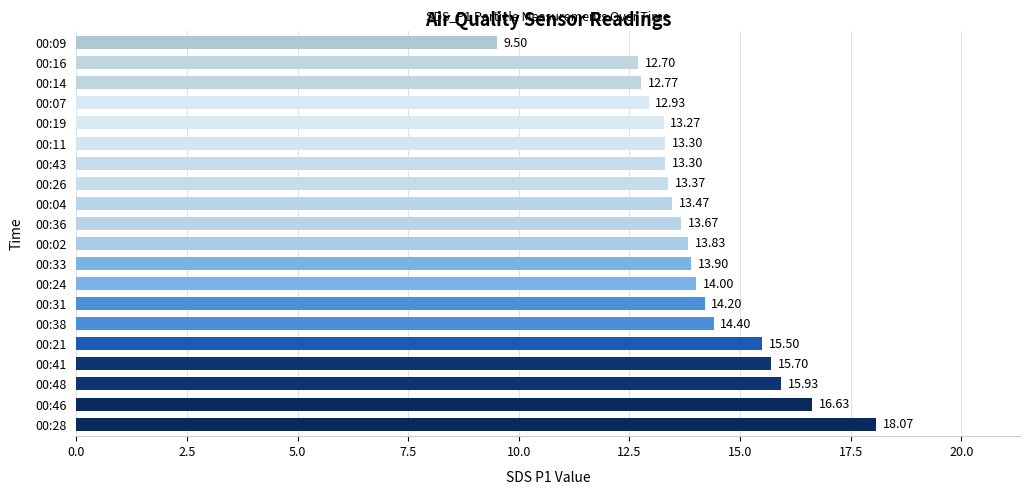

How many distinct data groups are displayed?

1